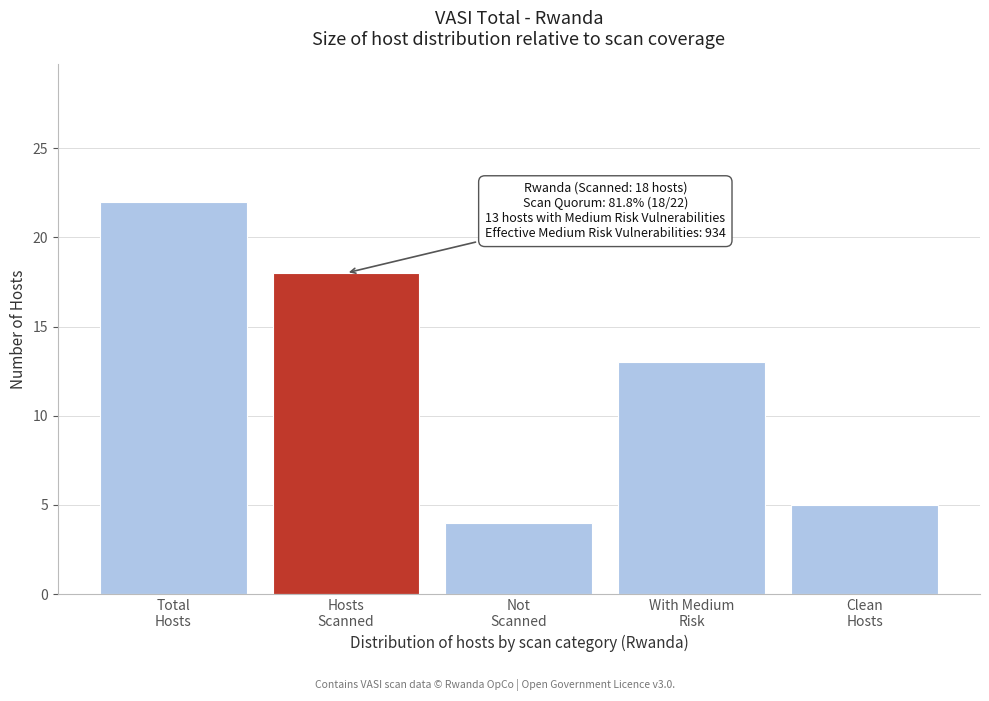

Reading left to right, transcribe all the data shown in this chart.

22	18	4	13	5